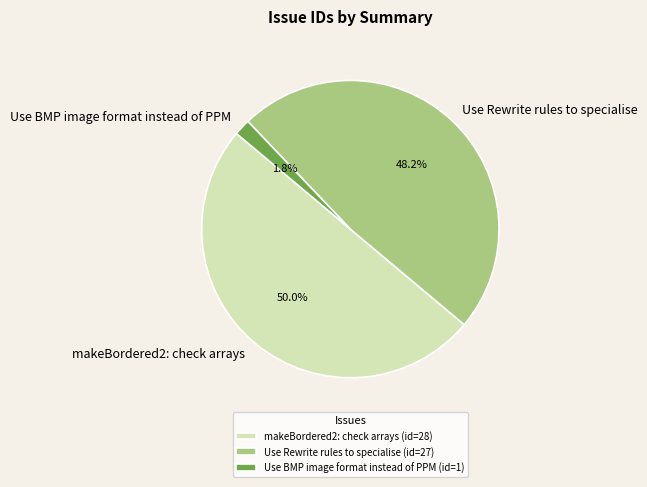

Does Use Rewrite rules to specialise represent more than half of the total?

No